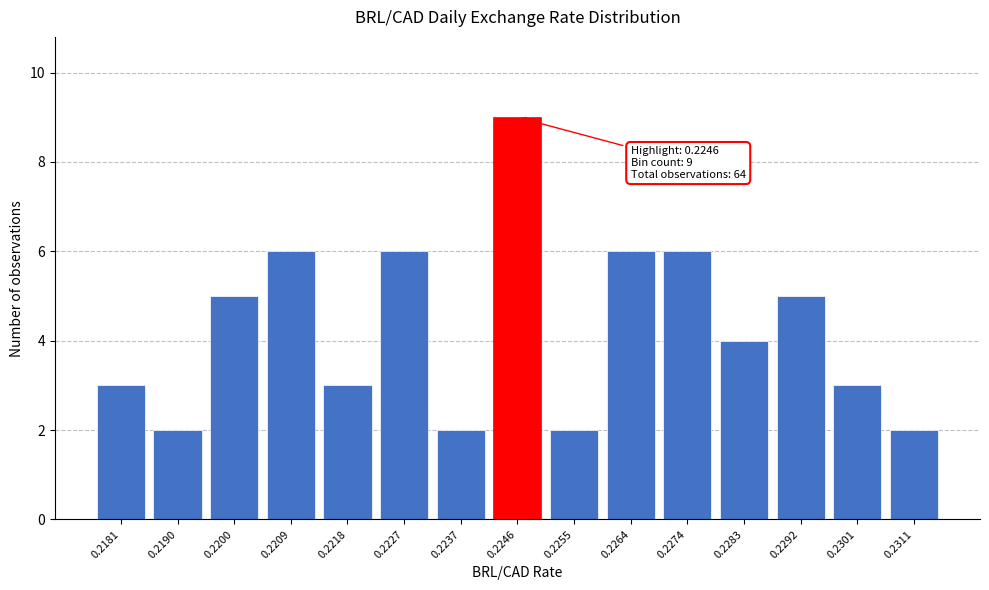

Reading left to right, extract all data points from this chart.

0.2181=3	0.2190=2	0.2200=5	0.2209=6	0.2218=3	0.2227=6	0.2237=2	0.2246=9	0.2255=2	0.2264=6	0.2274=6	0.2283=4	0.2292=5	0.2301=3	0.2311=2